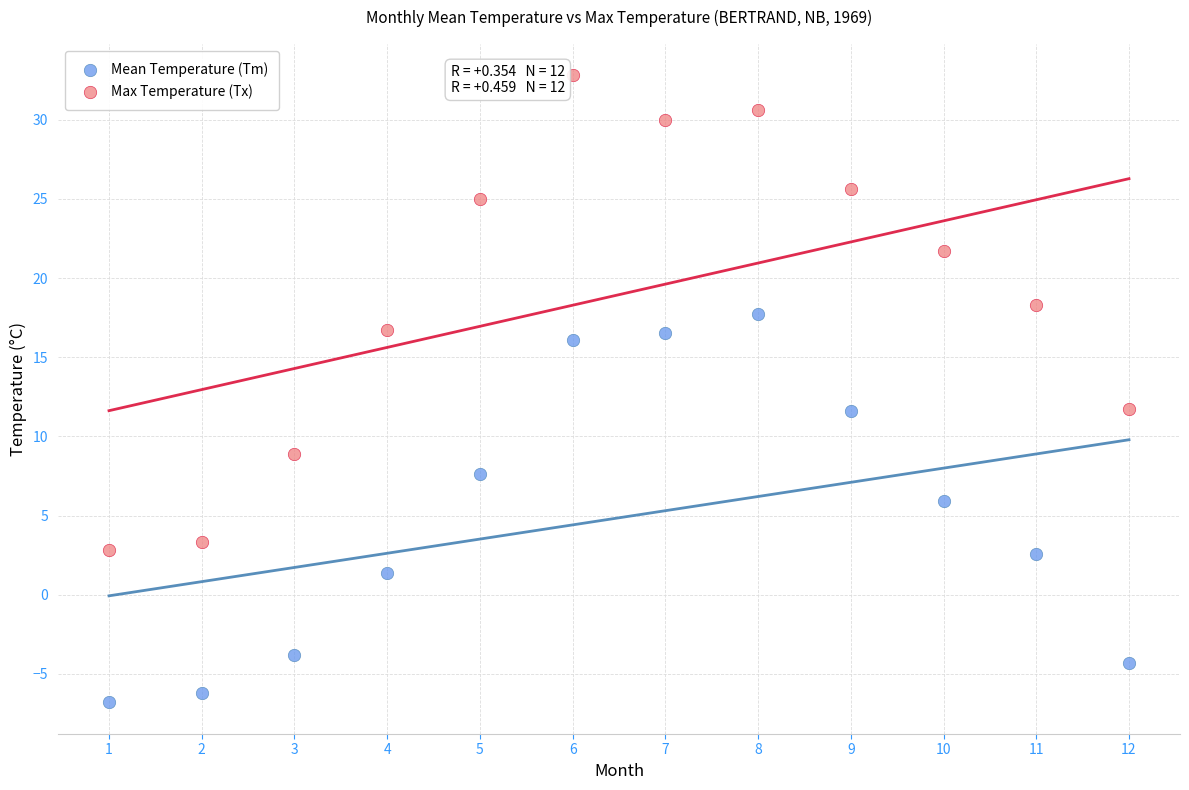

Across all data points, what is the range of X values (max minus min)?

11.0